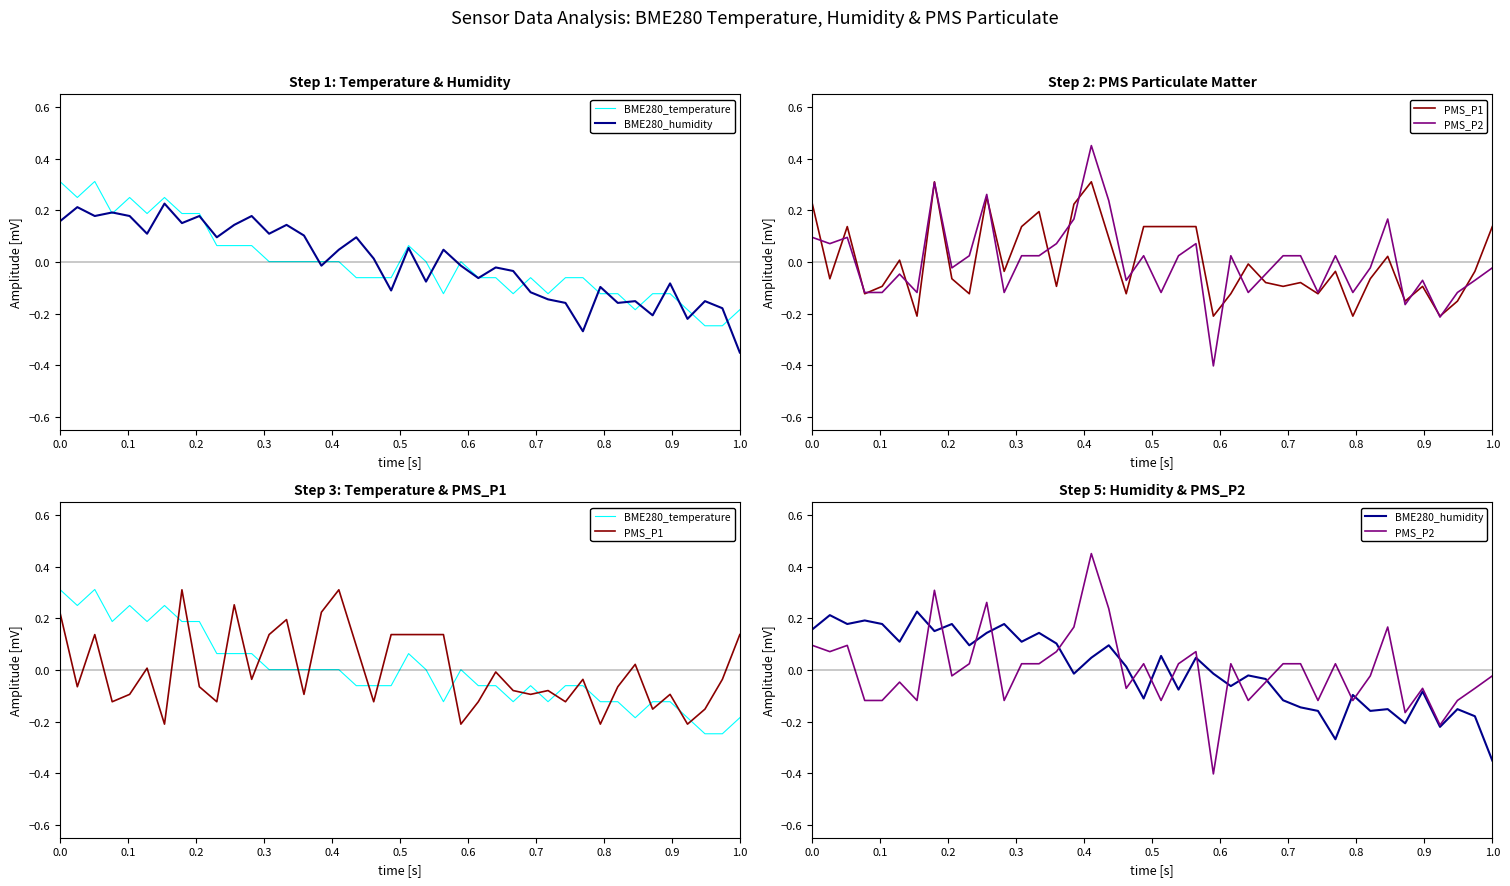

Reading right to left, transcribe all the data shown in this chart.

BME280_temperature: -0.2	-0.2	-0.2	-0.2	-0.1	-0.1	-0.2	-0.1	-0.1	-0.1	-0.1	-0.1	-0.1	-0.1	-0.1	-0.1	0.0	-0.1	0.0	0.1	-0.1	-0.1	-0.1	0.0	0.0	0.0	0.0	0.0	0.1	0.1	0.1	0.2	0.2	0.3	0.2	0.3	0.2	0.3	0.3	0.3
BME280_humidity: -0.4	-0.2	-0.2	-0.2	-0.1	-0.2	-0.2	-0.2	-0.1	-0.3	-0.2	-0.1	-0.1	-0.0	-0.0	-0.1	-0.0	0.0	-0.1	0.1	-0.1	0.0	0.1	0.0	-0.0	0.1	0.1	0.1	0.2	0.1	0.1	0.2	0.2	0.2	0.1	0.2	0.2	0.2	0.2	0.2
PMS_P1: 0.1	-0.0	-0.2	-0.2	-0.1	-0.2	0.0	-0.1	-0.2	-0.0	-0.1	-0.1	-0.1	-0.1	-0.0	-0.1	-0.2	0.1	0.1	0.1	0.1	-0.1	0.1	0.3	0.2	-0.1	0.2	0.1	-0.0	0.3	-0.1	-0.1	0.3	-0.2	0.0	-0.1	-0.1	0.1	-0.1	0.2
PMS_P2: -0.0	-0.1	-0.1	-0.2	-0.1	-0.2	0.2	-0.0	-0.1	0.0	-0.1	0.0	0.0	-0.0	-0.1	0.0	-0.4	0.1	0.0	-0.1	0.0	-0.1	0.2	0.5	0.2	0.1	0.0	0.0	-0.1	0.3	0.0	-0.0	0.3	-0.1	-0.0	-0.1	-0.1	0.1	0.1	0.1